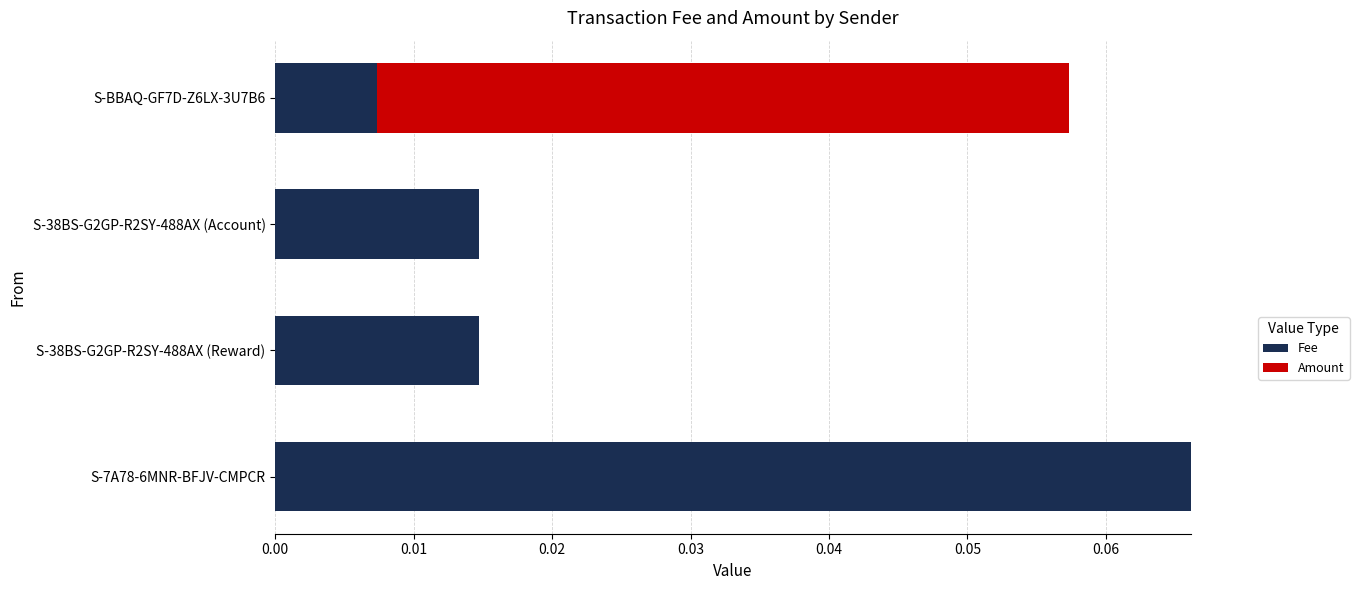

What are all the series names shown in the legend?

Fee, Amount